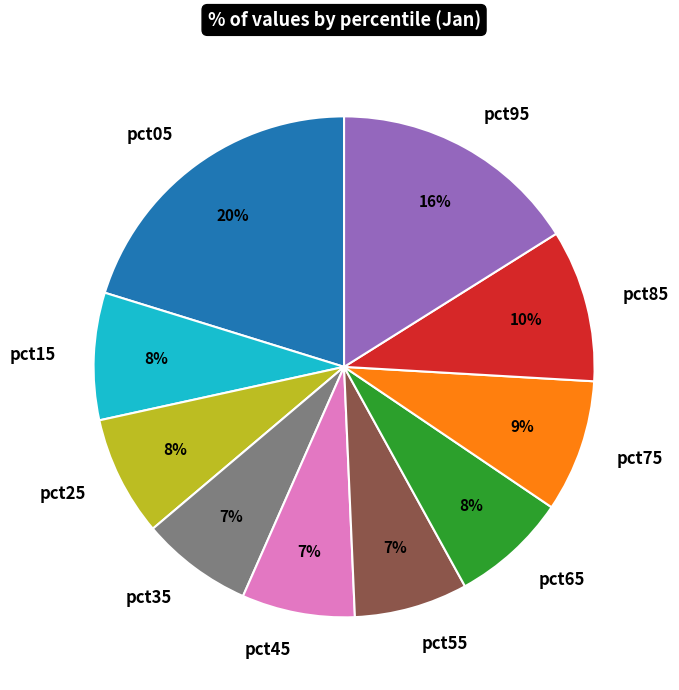

How many segments does this pie chart have?

10